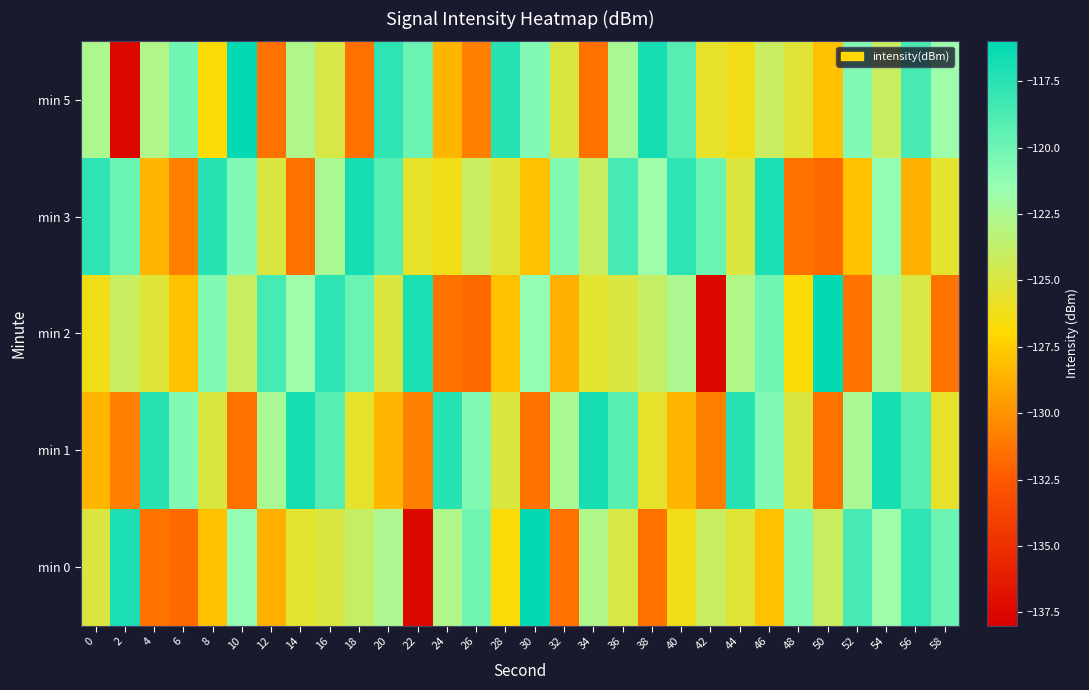

Reading left to right, list all the values displayed in this chart.

min 0: 0=-125.1	2=-117.0	4=-131.4	6=-131.8	8=-128.0	10=-121.3	12=-128.8	14=-125.5	16=-124.9	18=-123.8	20=-122.5	22=-137.5	24=-122.8	26=-120.1	28=-126.8	30=-116.1	32=-131.5	34=-122.7	36=-124.9	38=-131.4	40=-126.3	42=-124.1	44=-125.3	46=-128.0	48=-120.7	50=-124.1	52=-118.5	54=-121.7	56=-117.7	58=-119.9
min 1: 0=-128.5	2=-130.9	4=-117.4	6=-120.6	8=-125.0	10=-131.4	12=-122.5	14=-116.8	16=-119.2	18=-125.7	20=-128.5	22=-130.9	24=-117.4	26=-120.6	28=-125.0	30=-131.4	32=-122.5	34=-116.8	36=-119.2	38=-125.7	40=-128.5	42=-130.9	44=-117.4	46=-120.6	48=-125.0	50=-131.4	52=-122.5	54=-116.8	56=-119.2	58=-125.7
min 2: 0=-126.3	2=-124.1	4=-125.3	6=-128.0	8=-120.7	10=-124.1	12=-118.5	14=-121.7	16=-117.7	18=-119.9	20=-125.1	22=-117.0	24=-131.4	26=-131.8	28=-128.0	30=-121.3	32=-128.8	34=-125.5	36=-124.9	38=-123.8	40=-122.5	42=-137.5	44=-122.8	46=-120.1	48=-126.8	50=-116.1	52=-131.5	54=-122.7	56=-124.9	58=-131.4
min 3: 0=-117.7	2=-119.9	4=-128.5	6=-130.9	8=-117.4	10=-120.6	12=-125.0	14=-131.4	16=-122.5	18=-116.8	20=-119.2	22=-125.7	24=-126.3	26=-124.1	28=-125.3	30=-128.0	32=-120.7	34=-124.1	36=-118.5	38=-121.7	40=-117.7	42=-119.9	44=-125.1	46=-117.0	48=-131.4	50=-131.8	52=-128.0	54=-121.3	56=-128.8	58=-125.5
min 5: 0=-122.5	2=-137.5	4=-122.8	6=-120.1	8=-126.8	10=-116.1	12=-131.5	14=-122.7	16=-124.9	18=-131.4	20=-117.7	22=-119.9	24=-128.5	26=-130.9	28=-117.4	30=-120.6	32=-125.0	34=-131.4	36=-122.5	38=-116.8	40=-119.2	42=-125.7	44=-126.3	46=-124.1	48=-125.3	50=-128.0	52=-120.7	54=-124.1	56=-118.5	58=-121.7